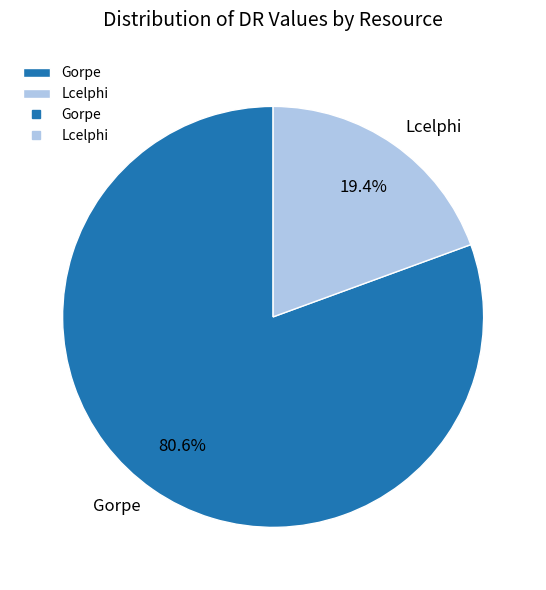

How many segments does this pie chart have?

2